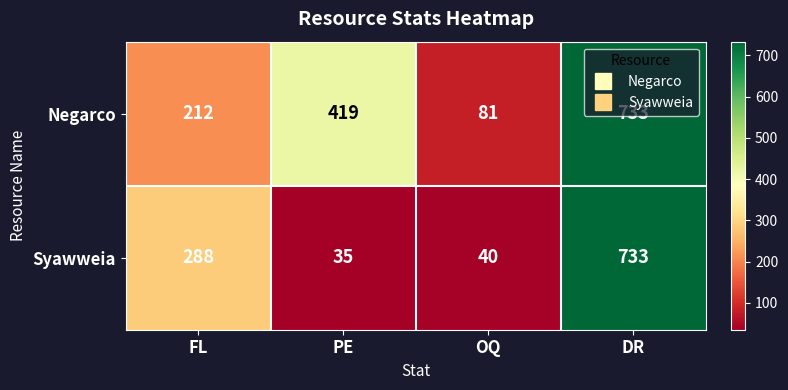

Which series has the largest total across all categories?

Negarco